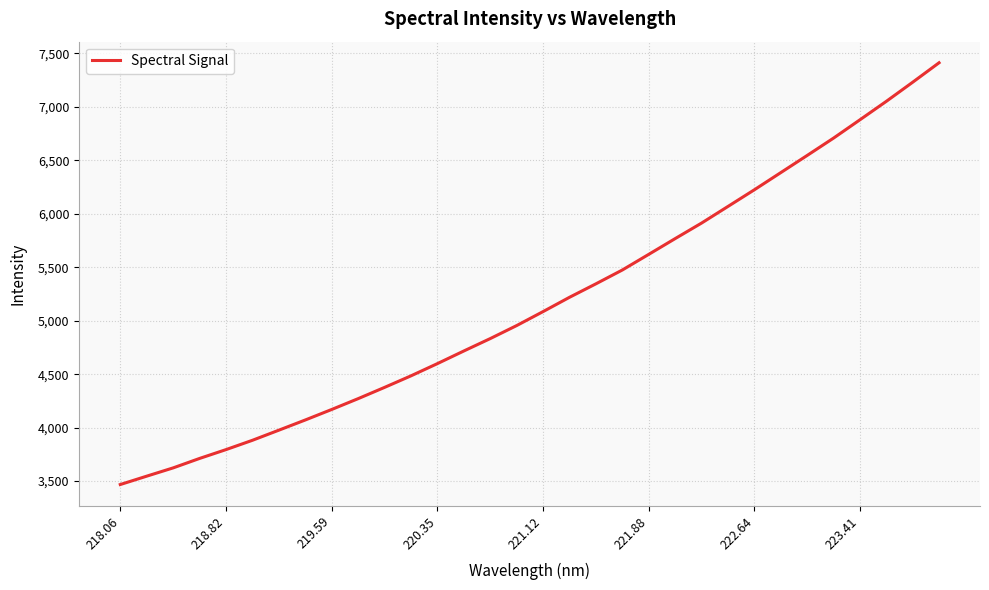

What is the difference between the maximum and minimum values?

3945.3